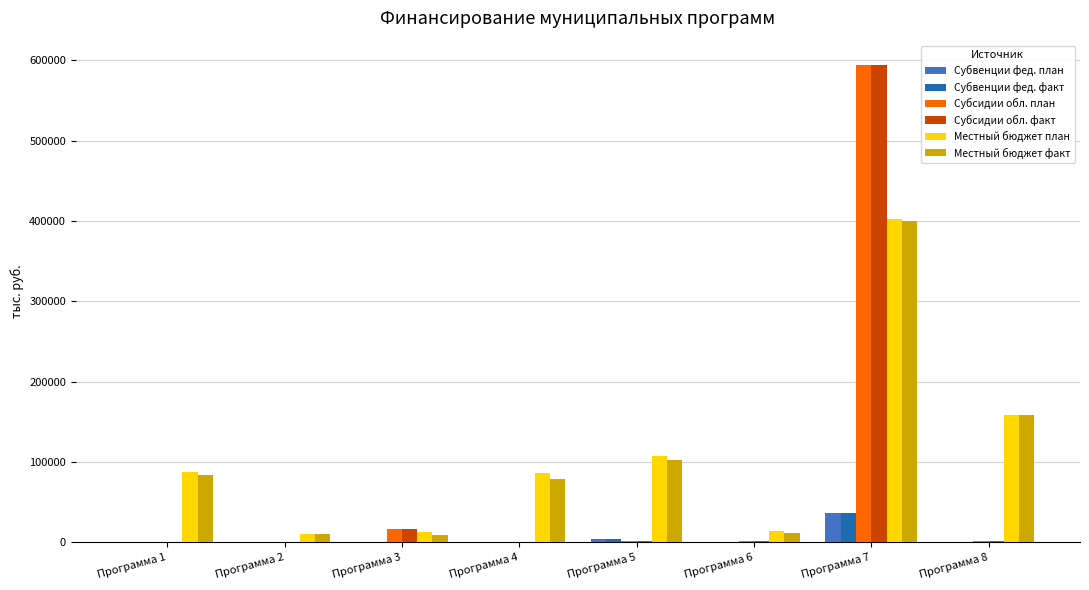

Between Программа 4 and Программа 7, which series saw the biggest shift?

Субсидии обл. план